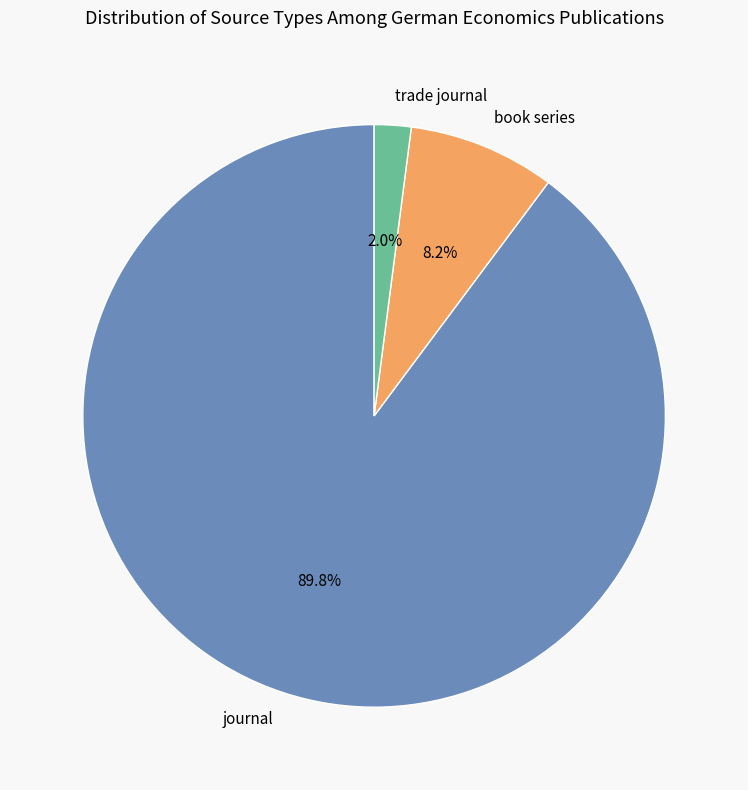

How many segments does this pie chart have?

3